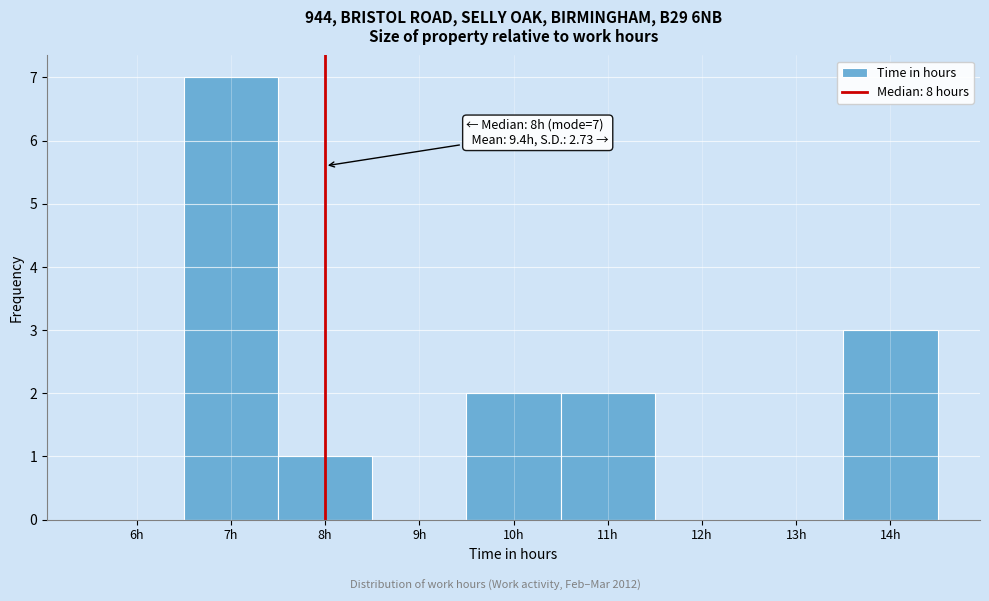

Over which range of the x-axis is the bar tallest?

6.5 to 7.5